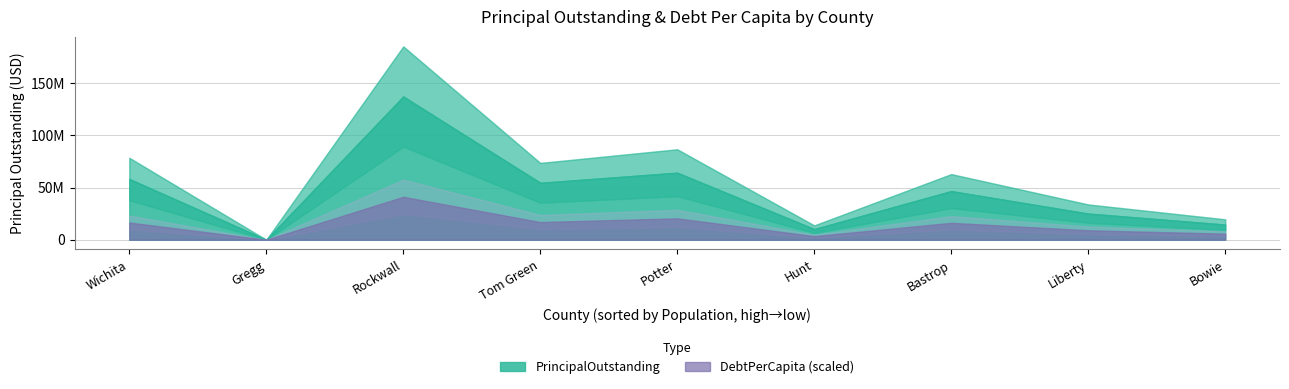

Is the value of PrincipalOutstanding at Gregg County greater than the value of DebtPerCapita at Bastrop County?

No